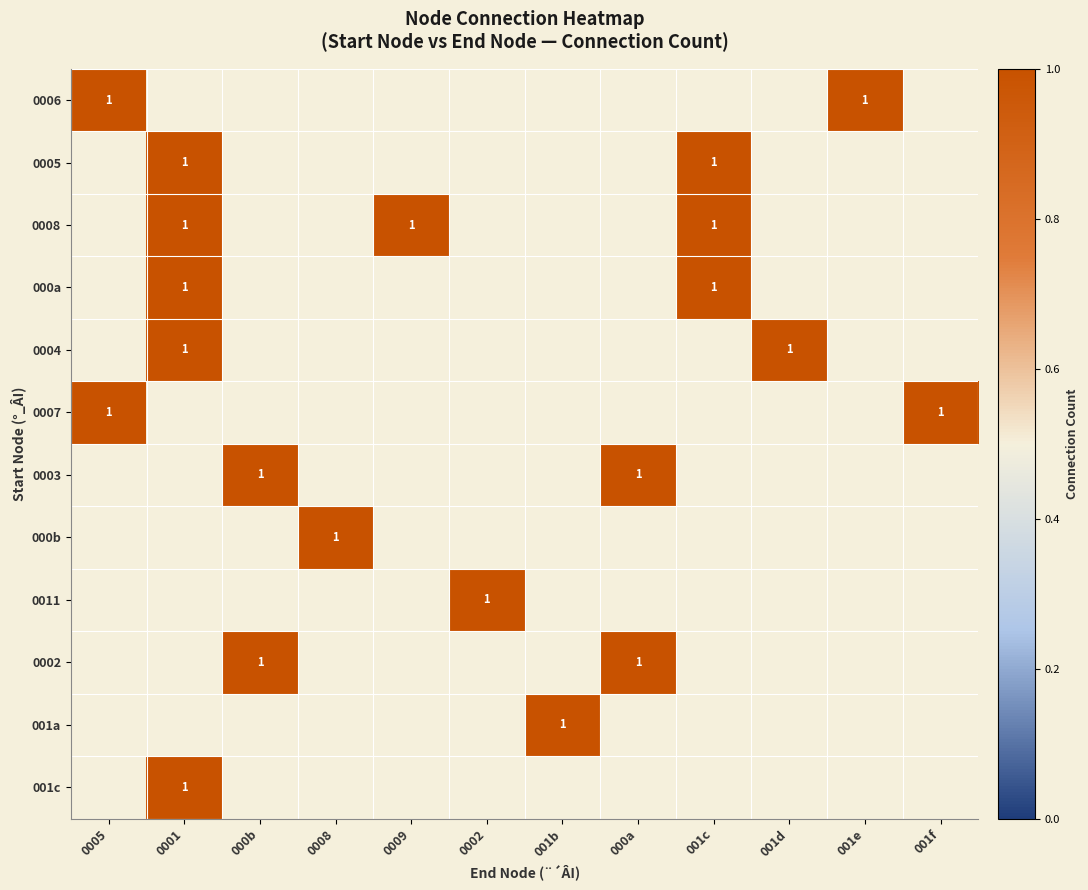

Between 0001 and 001b, which series saw the biggest shift?

0005